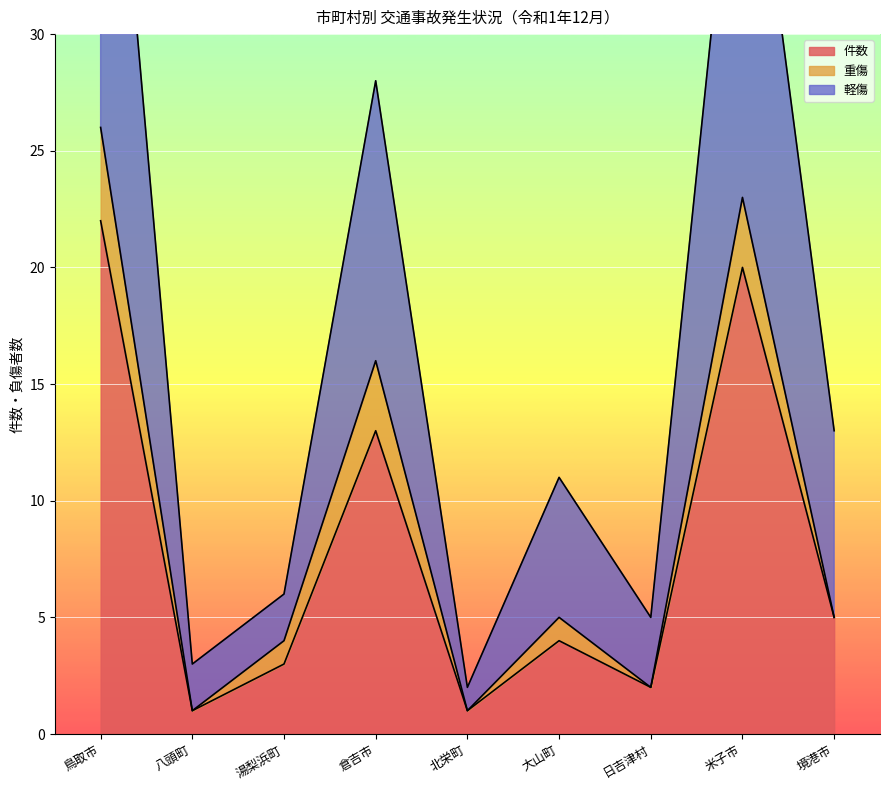

The value of 軽傷 at 日吉津村 is 9. True or false?

False